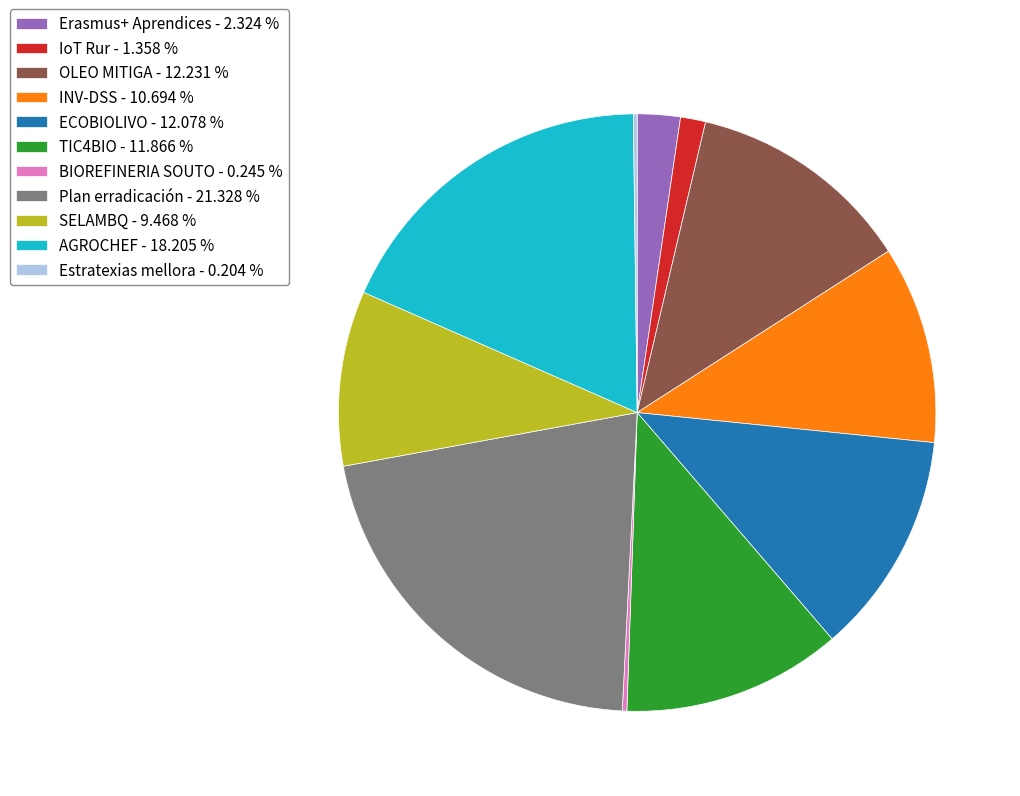

Which has a higher value, SELAMBQ or TIC4BIO?

TIC4BIO